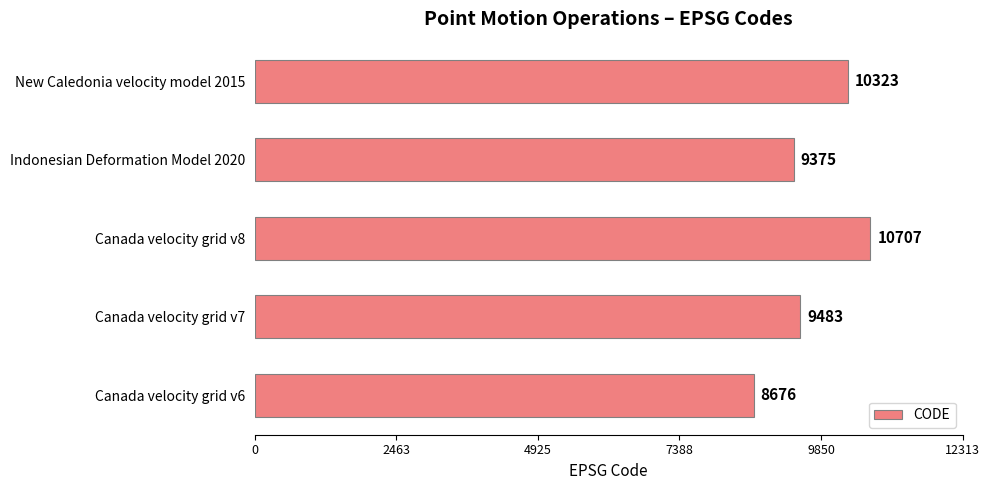

What is the sum of the values at Canada velocity grid v7 and Indonesian Deformation Model 2020?

18858